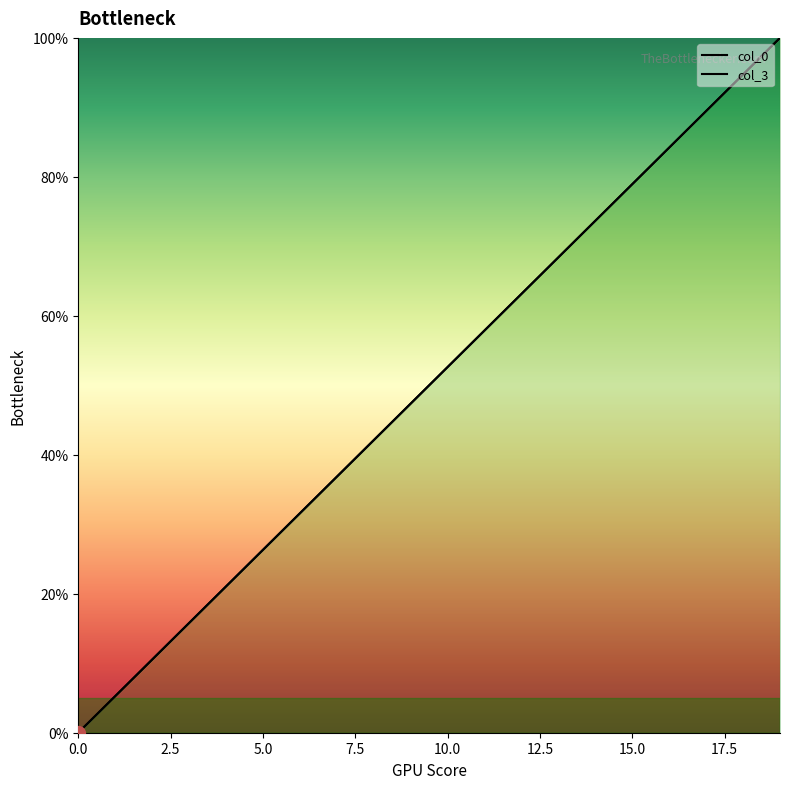

Which series ends up on top after the final intersection of col_0 and col_3?

col_0